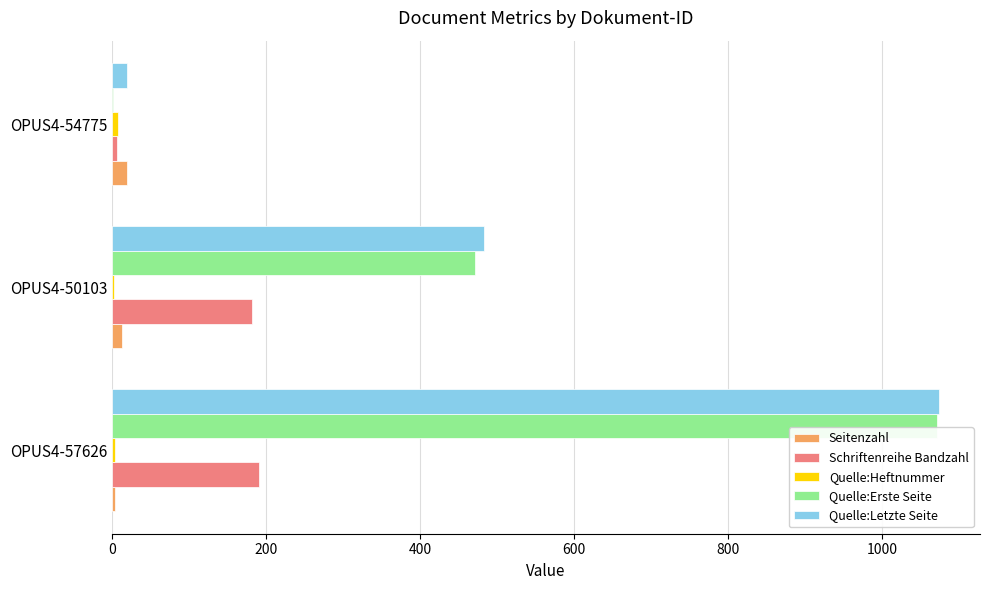

Where is Quelle:Letzte Seite nearest to the value 546?

OPUS4-50103